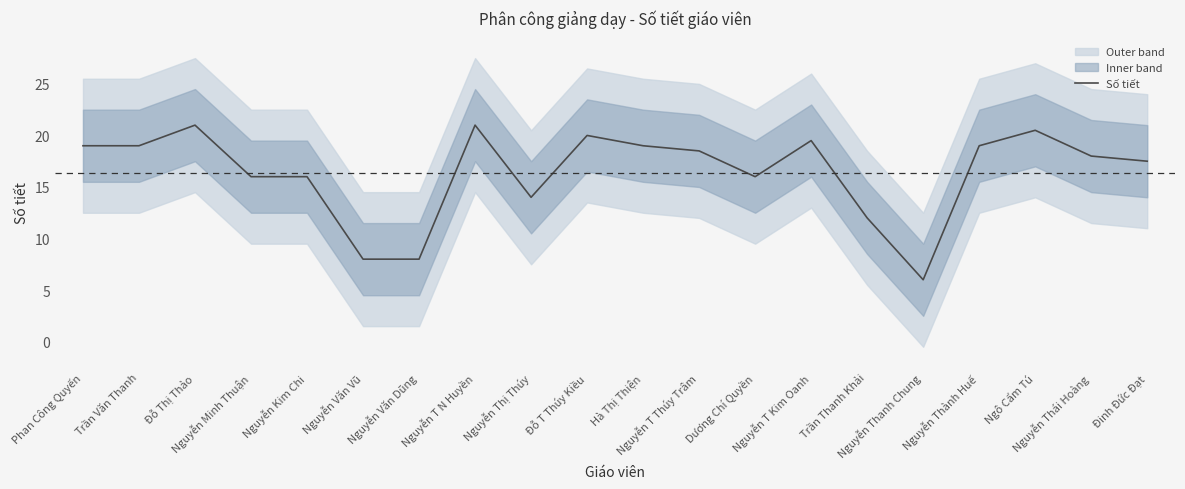

What is the label of the 18th point from the right?

Đỗ Thị Thảo